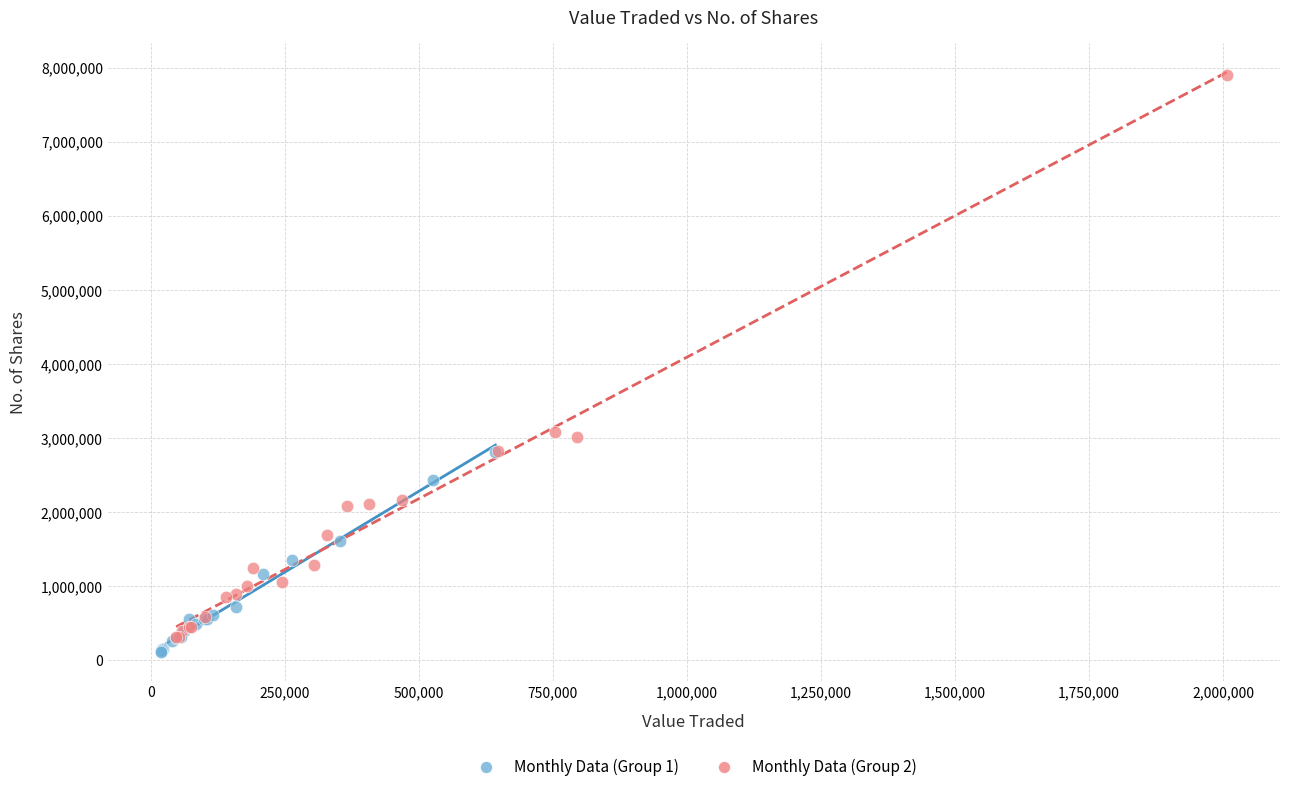

Which series contains the highest Y value?

Monthly Data (Group 2)